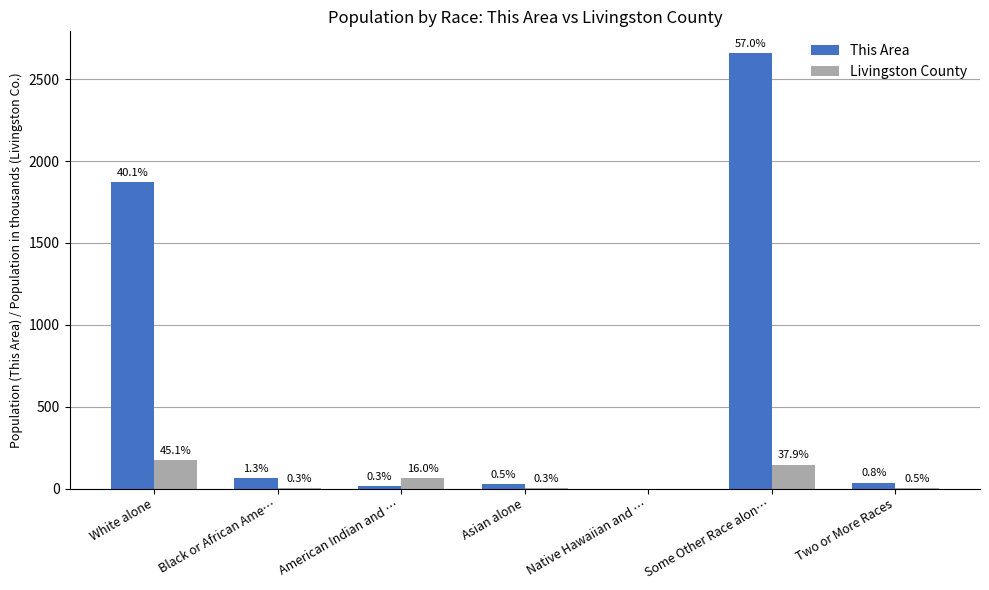

Does the chart contain stacked bars?

No